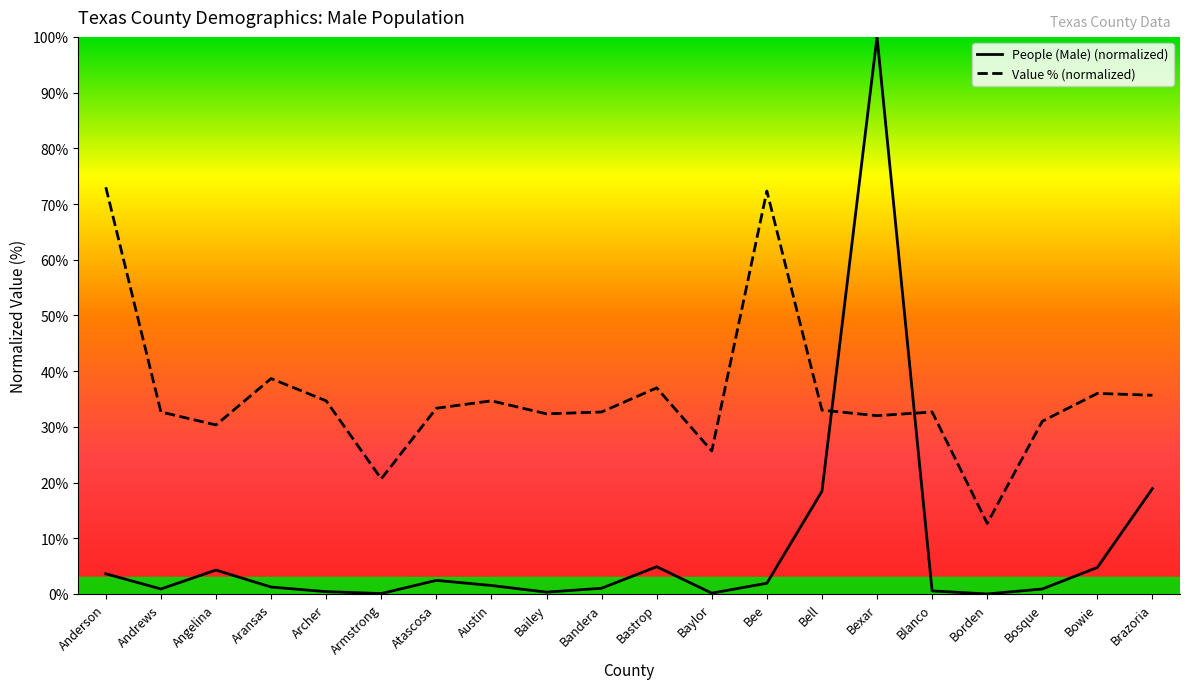

At Bosque, list the series in order from smallest to largest.

People (Male), Value (Percent)